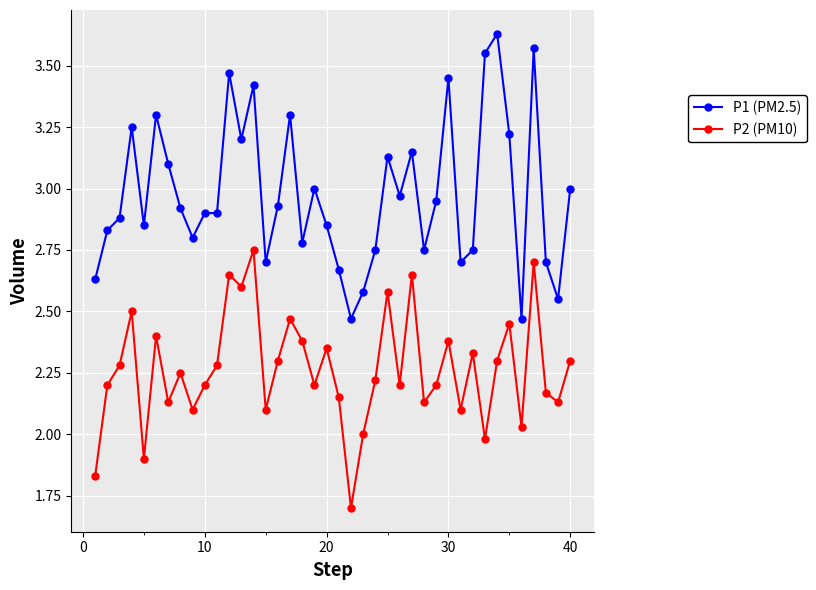

Which series has the largest range (max minus min)?

P1 (PM2.5)